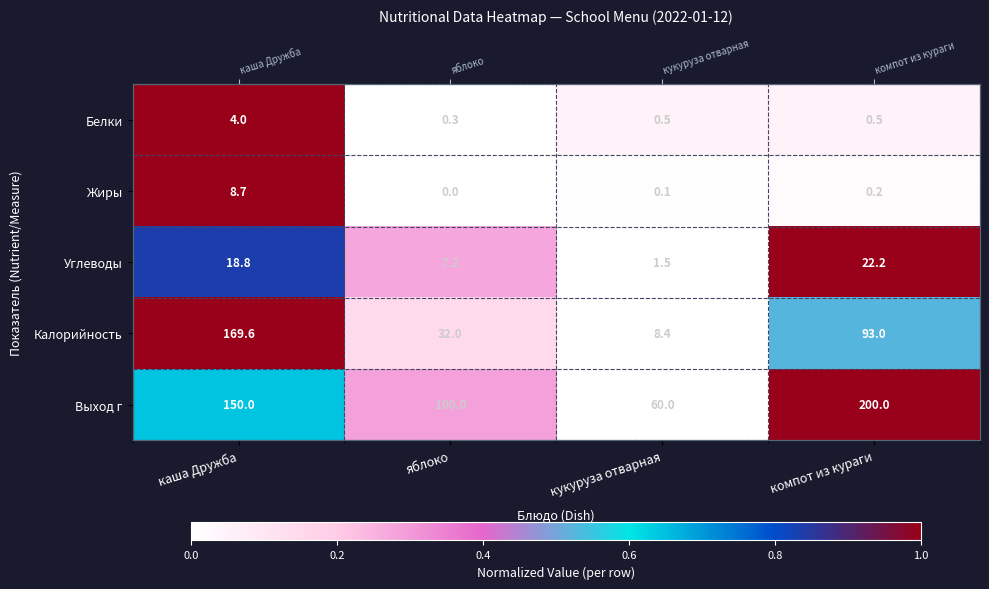

The Белки series shows -0.7 at яблоко. True or false?

False